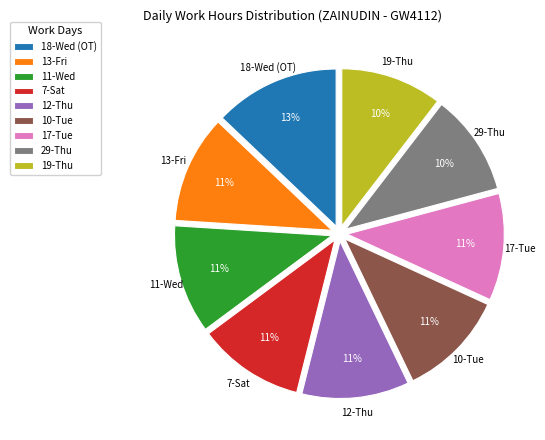

What is the ratio of the value at 17-Tue to the value at 29-Thu?

1.1